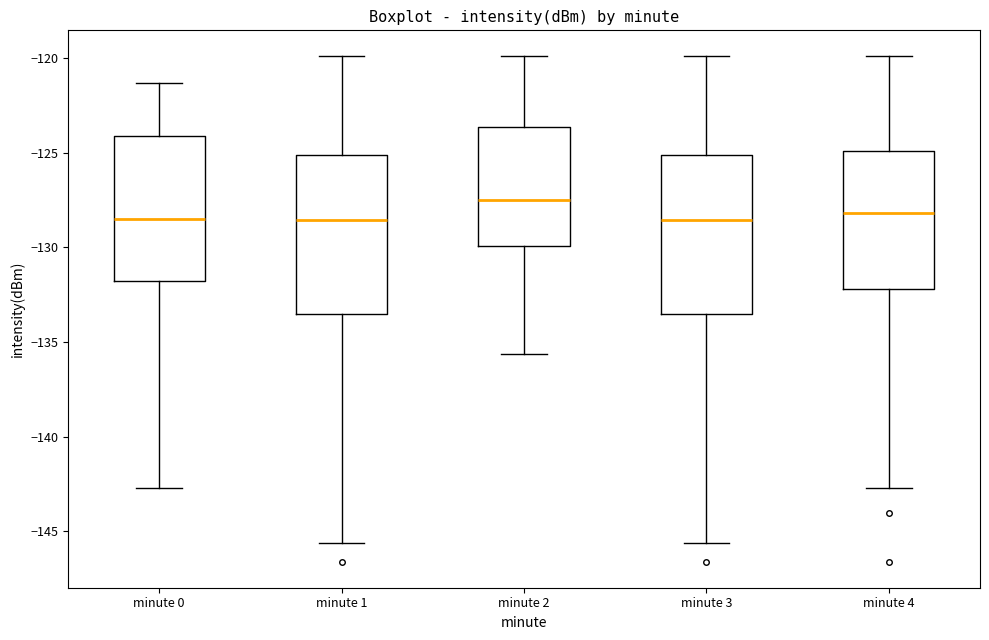

Reading left to right, transcribe this box plot: for each box, give where its median line is, the range the box spans, and where its two whiskers end, as read against the y-axis. The values are not printed on the chart, so give them approximately, as read against the axis.

minute 0: median -128.5, box -132.0 to -124.0, whiskers -142.5 to -121.5
minute 1: median -128.5, box -133.5 to -125.0, whiskers -145.5 to -120.0
minute 2: median -127.5, box -130.0 to -123.5, whiskers -135.5 to -120.0
minute 3: median -128.5, box -133.5 to -125.0, whiskers -145.5 to -120.0
minute 4: median -128.0, box -132.0 to -125.0, whiskers -142.5 to -120.0